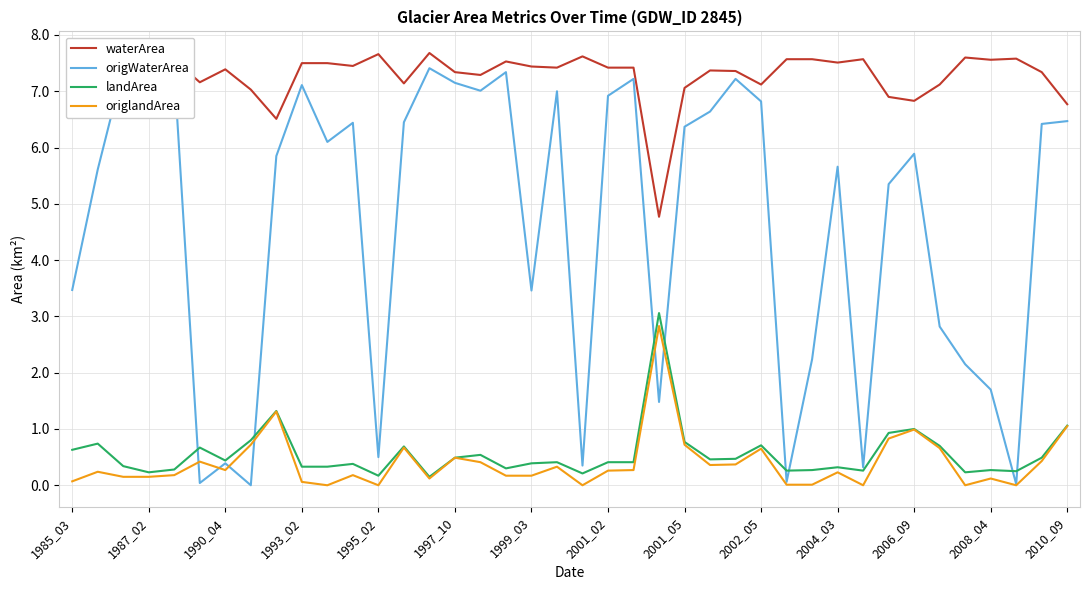

Read the landArea value at 29.

0.3